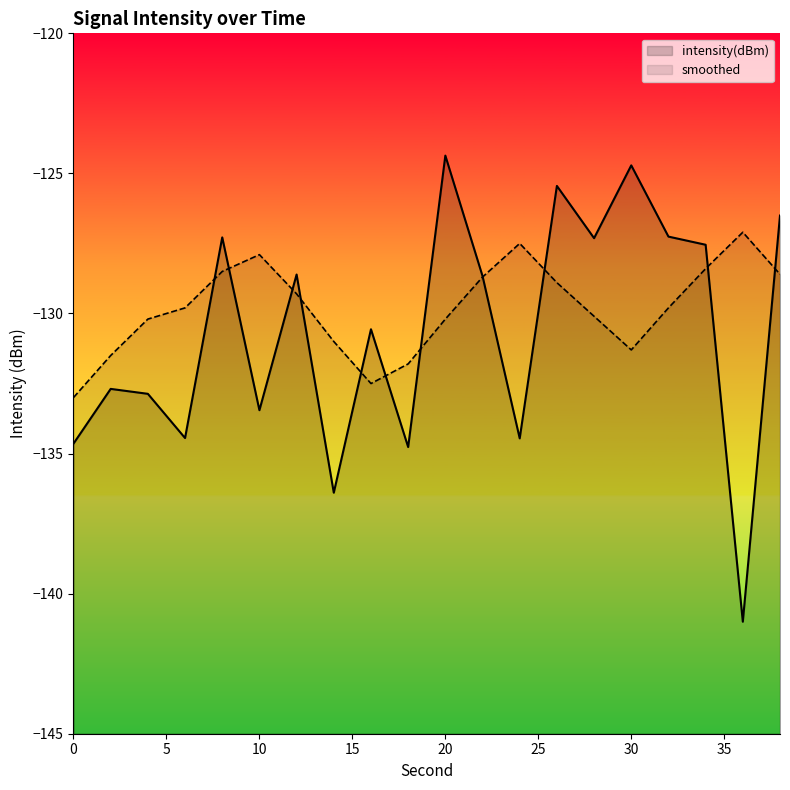

Which series has the widest spread of values?

intensity(dBm)